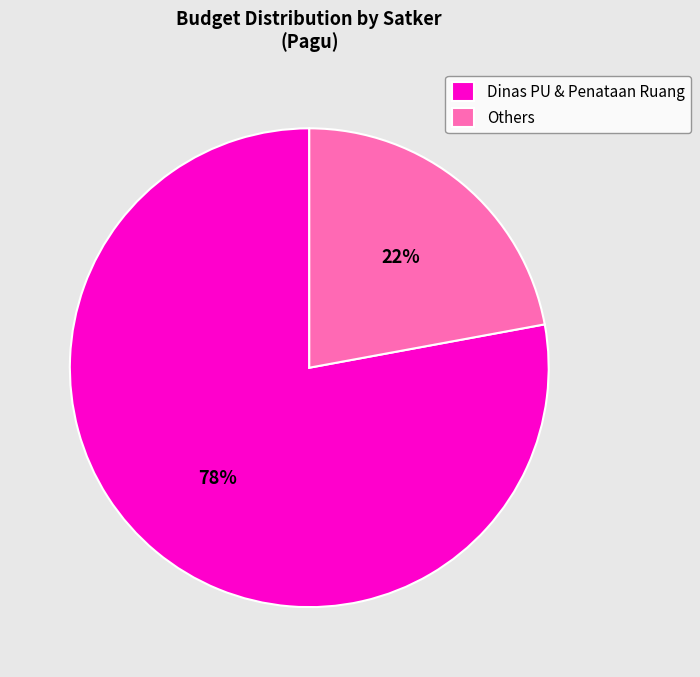

Which slice represents more than half of the pie?

Dinas PU & Penataan Ruang